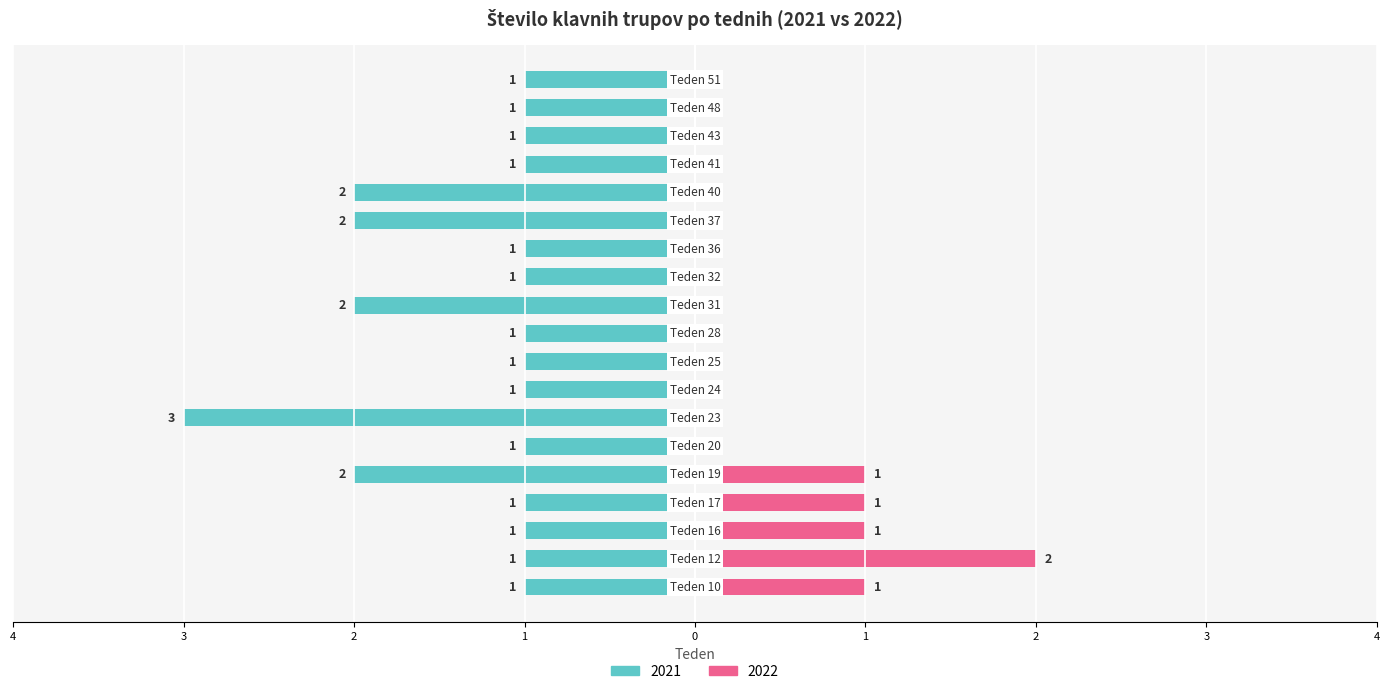

Does the chart contain stacked bars?

No